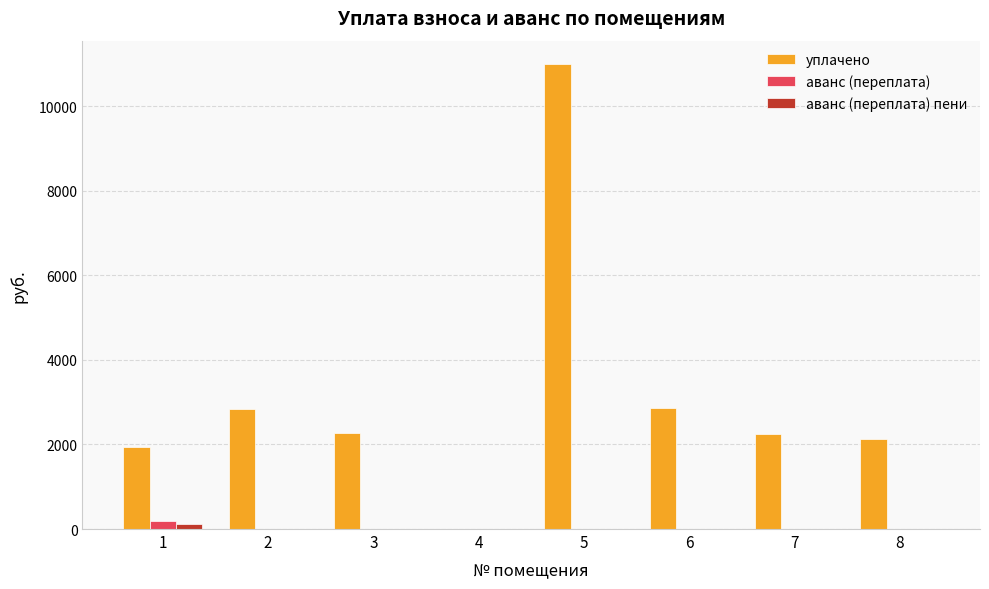

Is it true that аванс (переплата) equals 0.0 at 2?

True